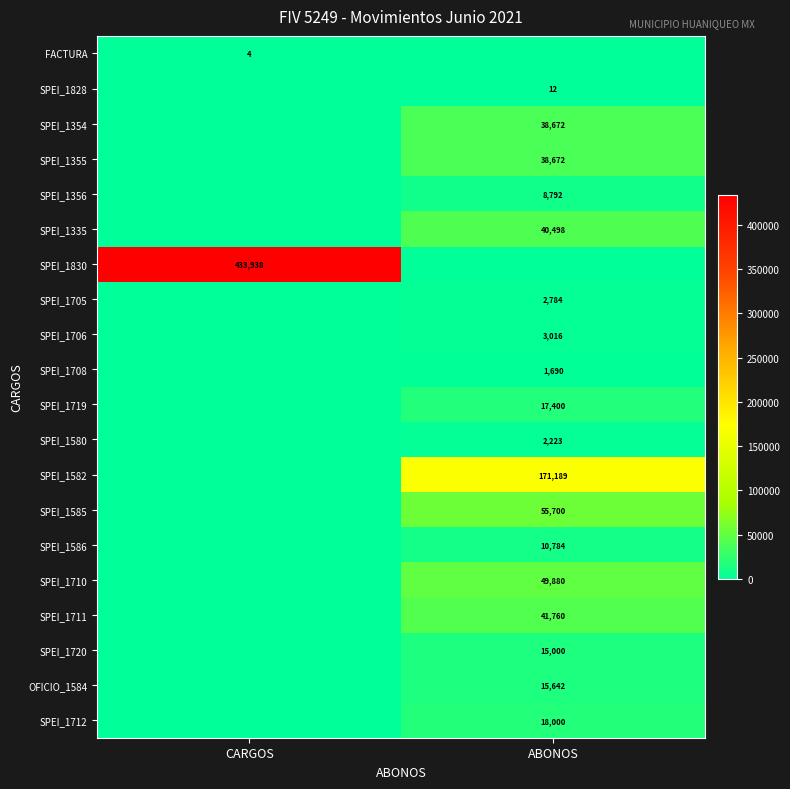

The SPEI_1828 series shows 12 at ABONOS. True or false?

True